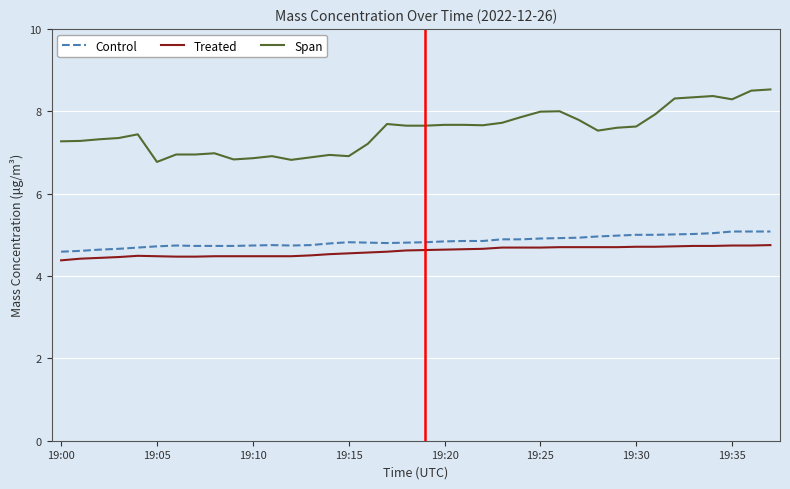

What are all the series names shown in the legend?

Control, Treated, Span